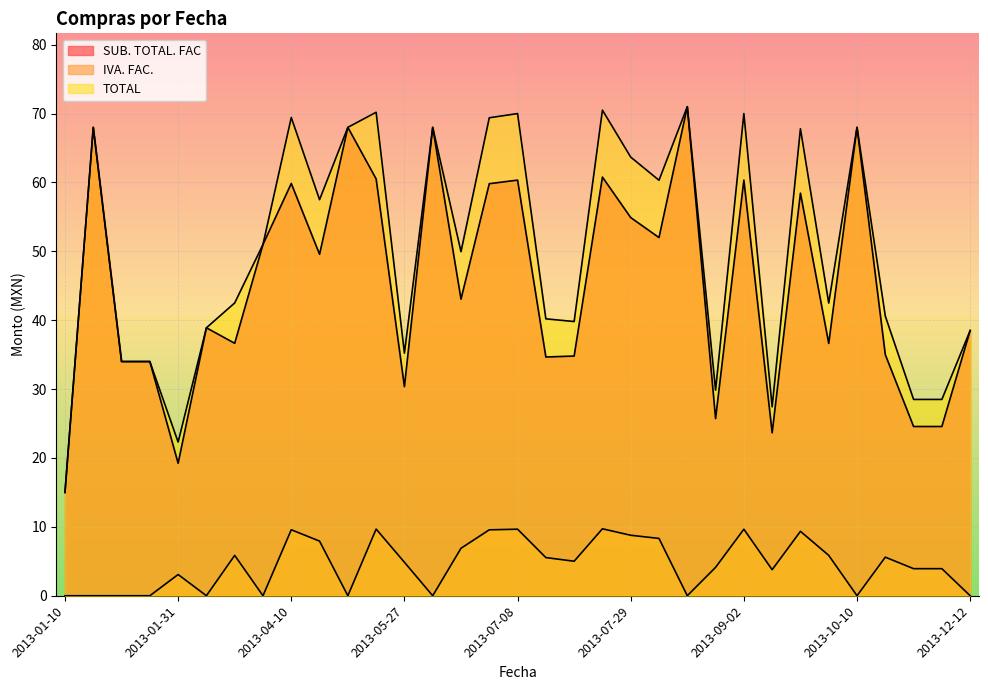

What is the maximum value shown in the chart?

71.0